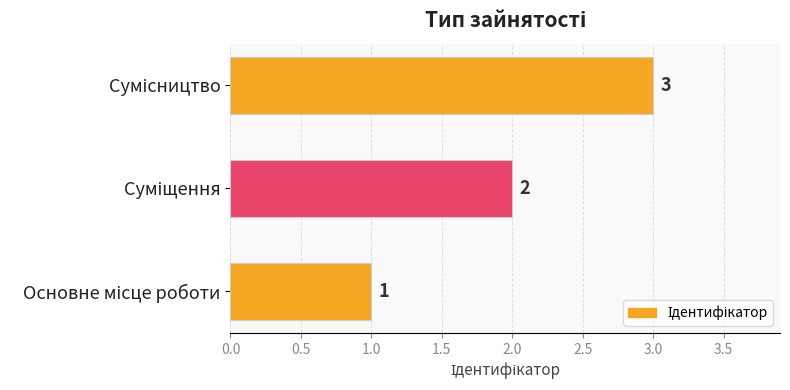

What is the greatest value displayed?

3